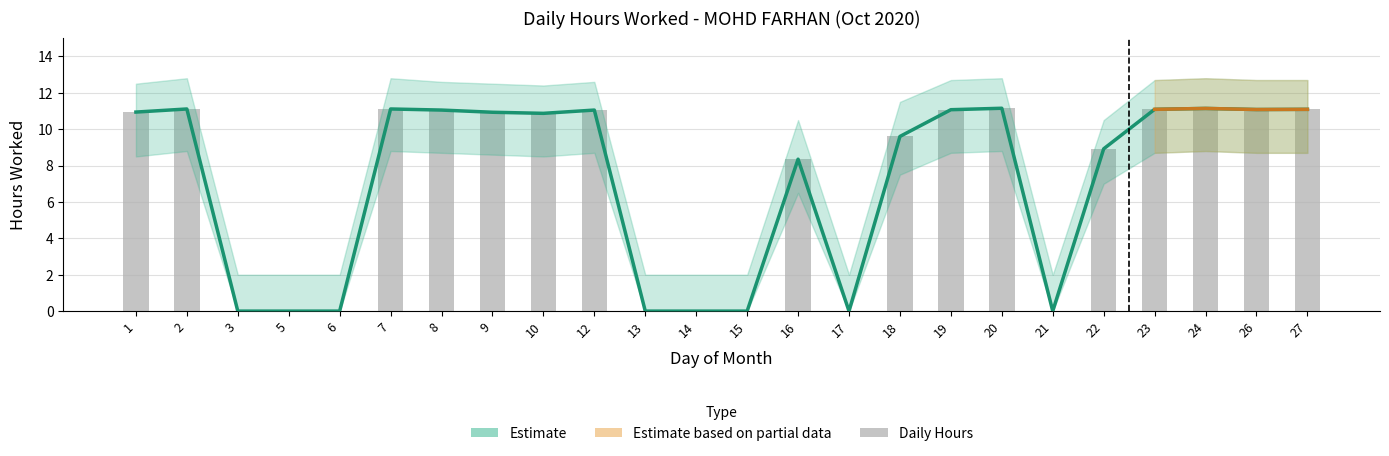

Count the number of categories in the chart.

24